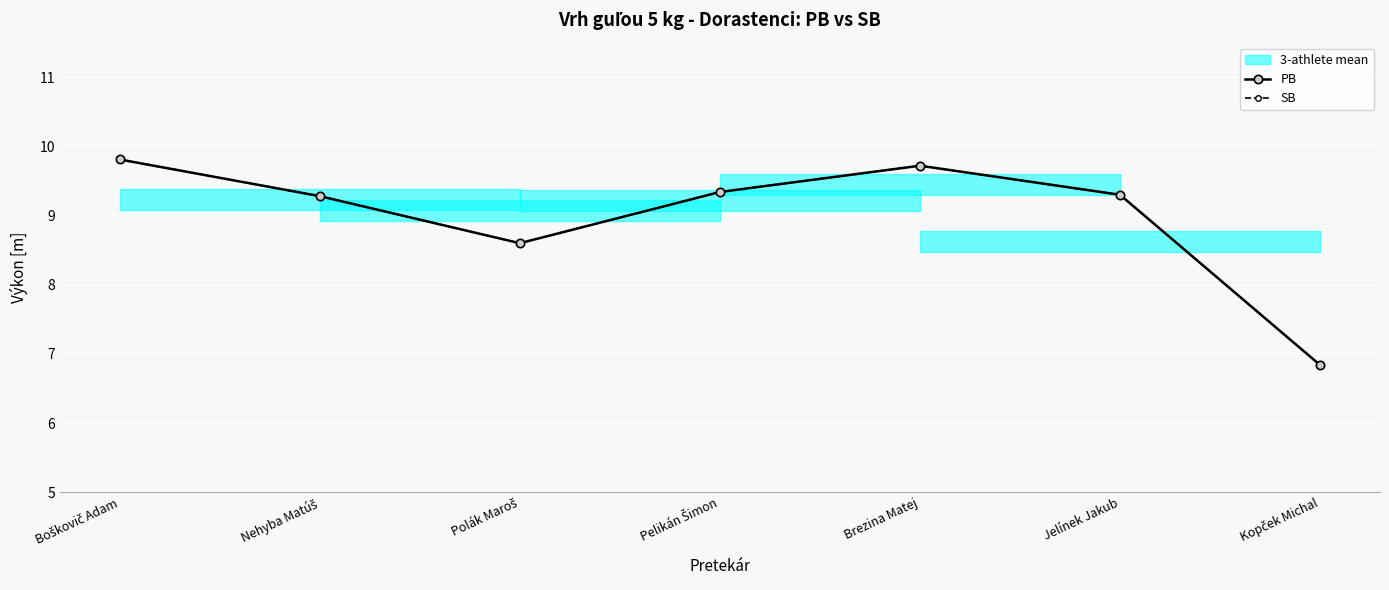

Where is the first local minimum for SB?

Polák Maroš